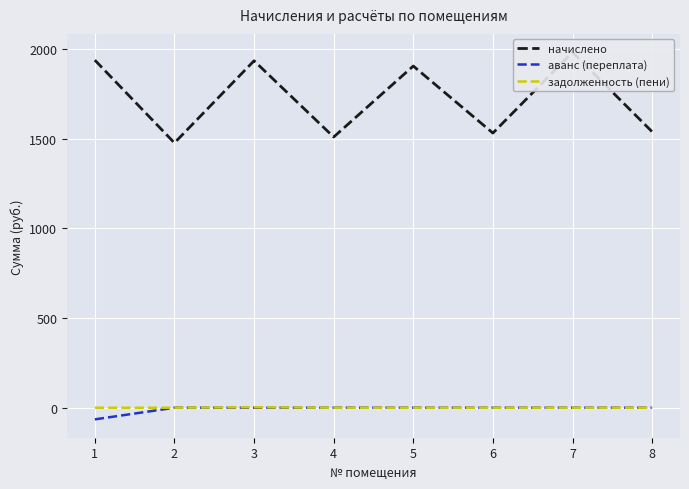

The начислено series shows 527.9 at 1. True or false?

False